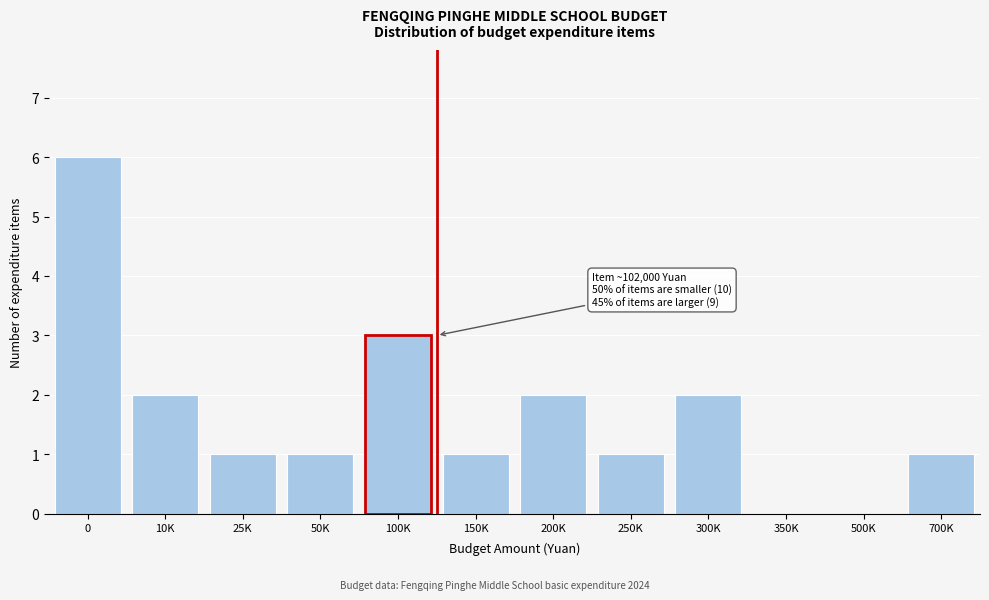

Reading left to right, transcribe all the data shown in this chart.

0=6	10K=2	25K=1	50K=1	100K=3	150K=1	200K=2	250K=1	300K=2	350K=0	500K=0	700K=1